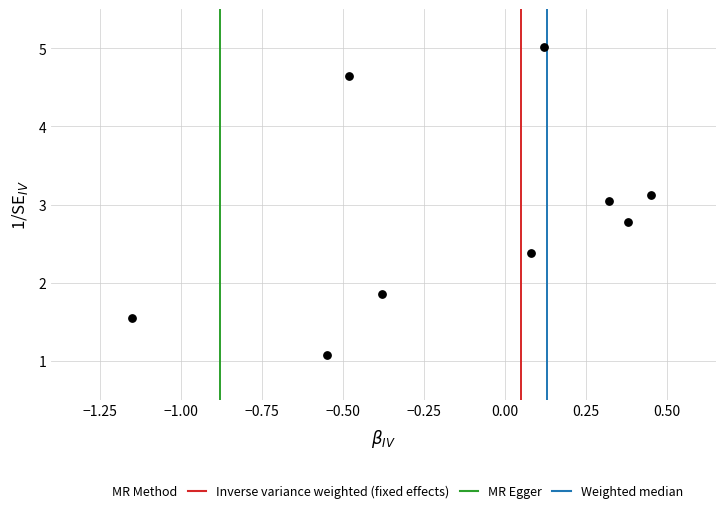

What is the range of Y values (max minus min)?

3.9